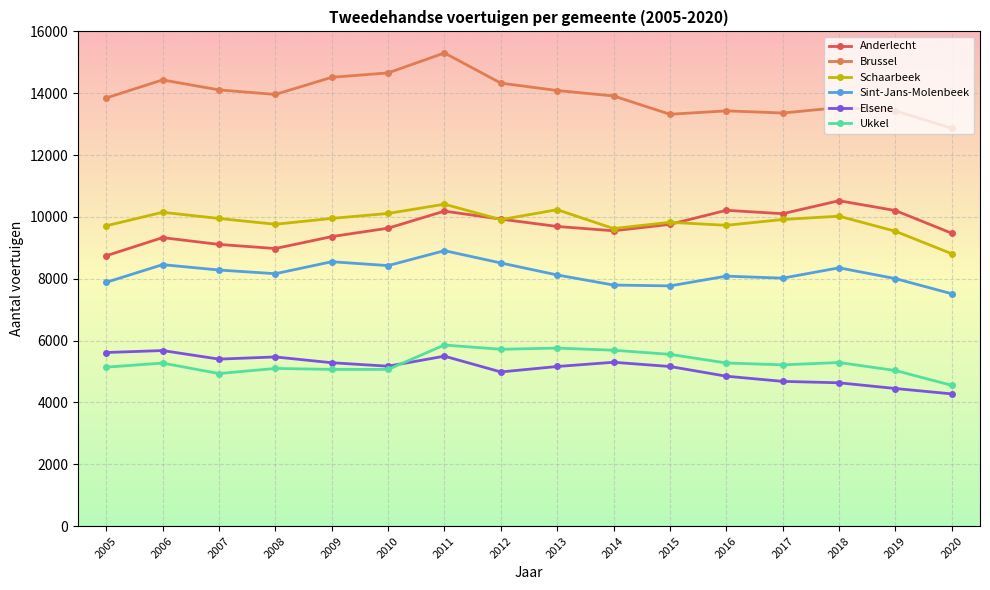

What is the difference between the highest and lowest values at 2013?

8925